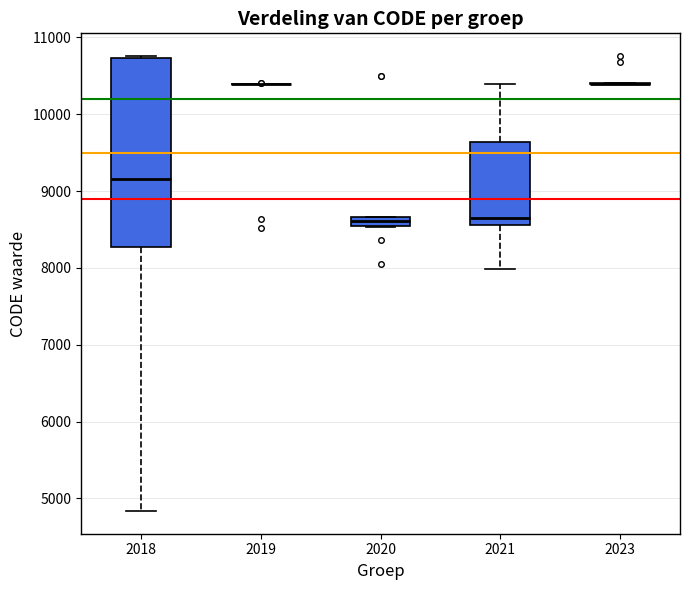

Where does the median line of the box at x = 2018 sit on the y-axis? The values are not printed on the chart, so give them approximately, as read against the axis.

9200